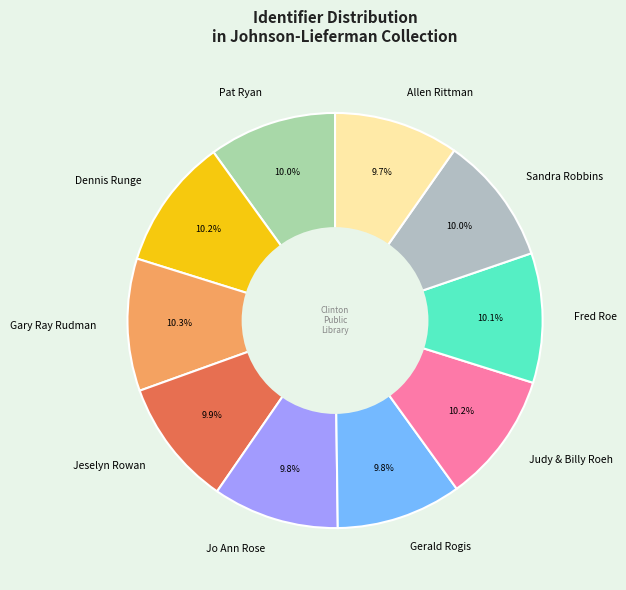

The Pat Ryan slice represents 10% of the pie. True or false?

True